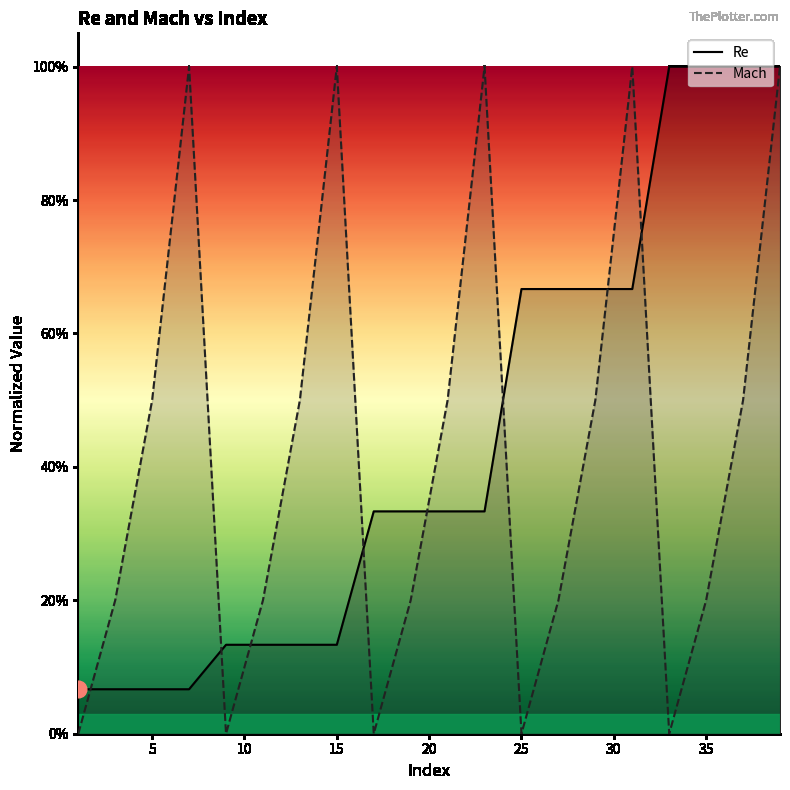

At 7, list the series in order from largest to smallest.

Mach, Re